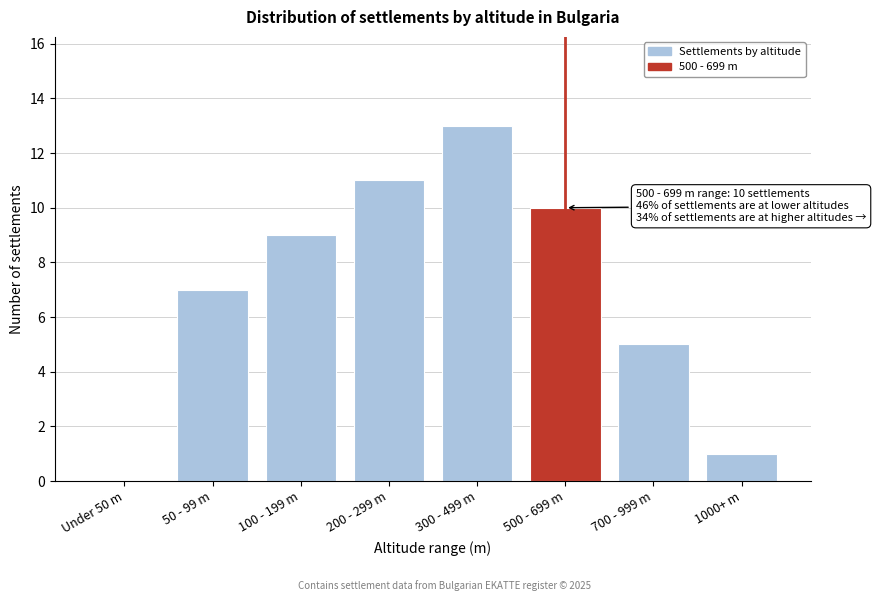

Reading left to right, extract all data points from this chart.

Under 50 m=0	50 - 99 m=7	100 - 199 m=9	200 - 299 m=11	300 - 499 m=13	500 - 699 m=10	700 - 999 m=5	1000+ m=1